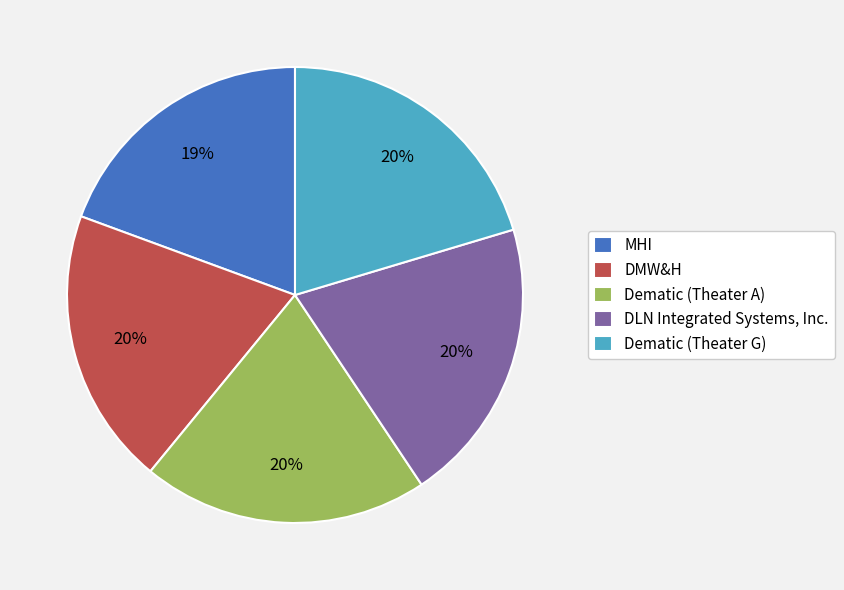

Is it true that Dematic (Theater G) is 14% of the pie?

False